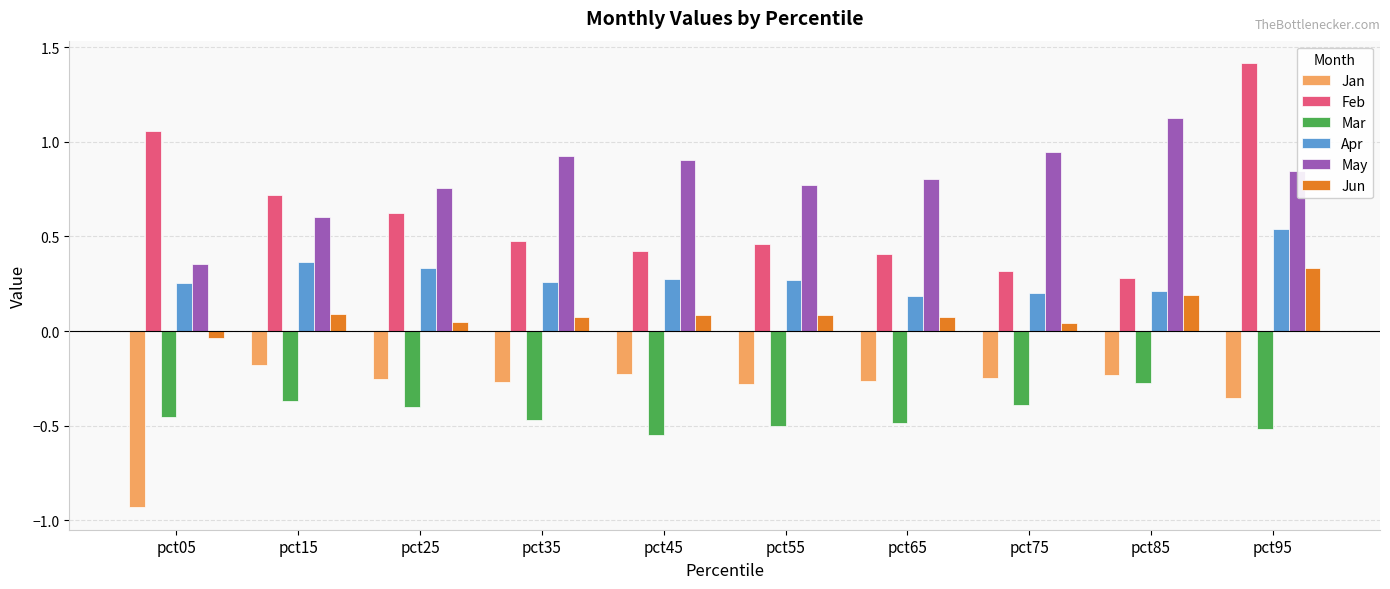

What is the difference between the maximum and second lowest values in the Mar series?

0.2